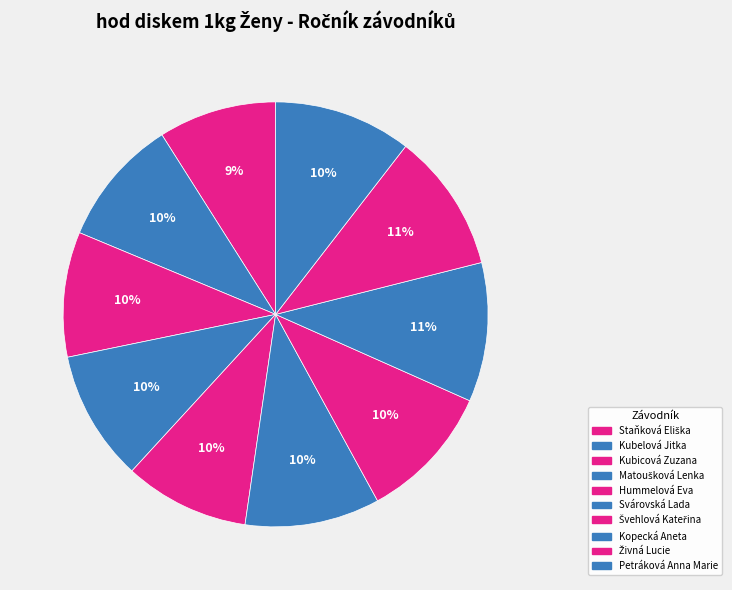

How many segments does this pie chart have?

10